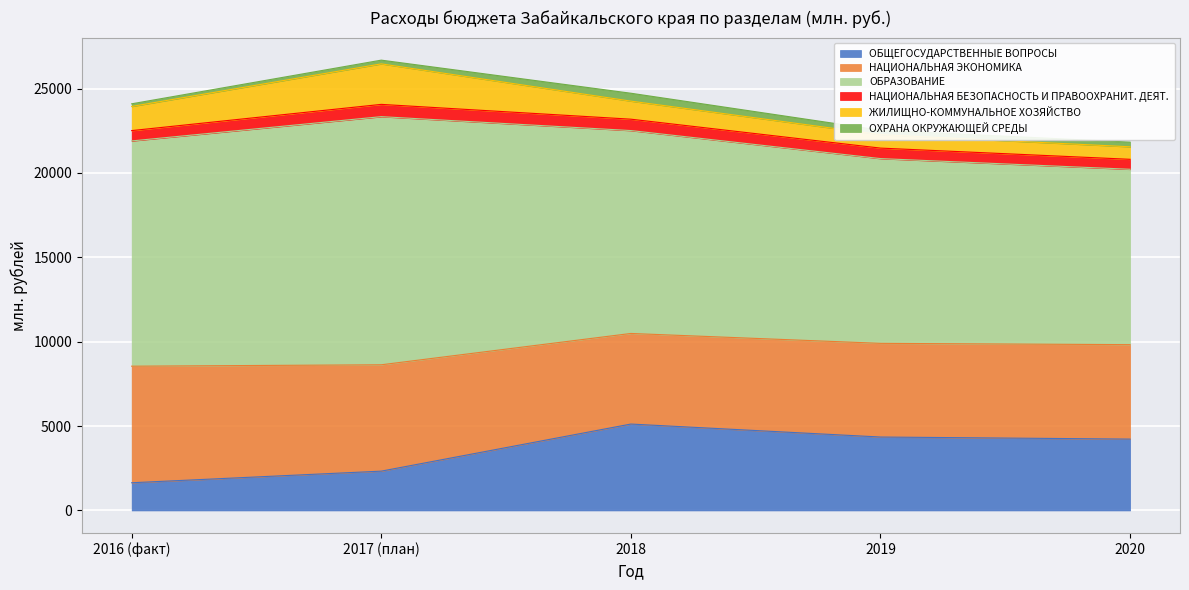

Rank the series by their maximum value, from highest to lowest.

ОБРАЗОВАНИЕ, НАЦИОНАЛЬНАЯ ЭКОНОМИКА, ОБЩЕГОСУДАРСТВЕННЫЕ ВОПРОСЫ, ЖИЛИЩНО-КОММУНАЛЬНОЕ ХОЗЯЙСТВО, НАЦИОНАЛЬНАЯ БЕЗОПАСНОСТЬ И ПРАВООХРАНИТ. ДЕЯТ., ОХРАНА ОКРУЖАЮЩЕЙ СРЕДЫ